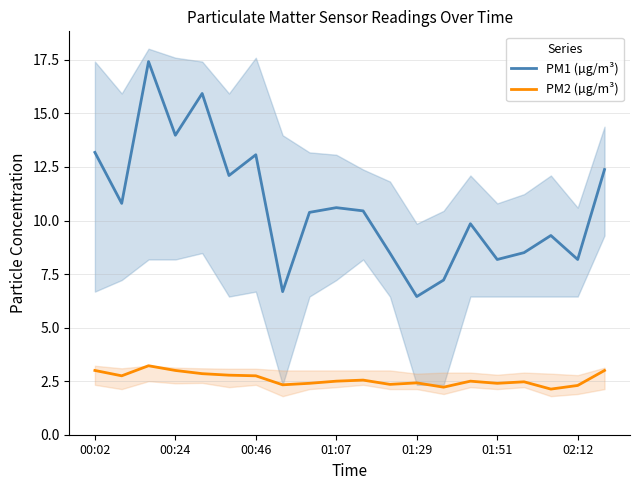

The PM2 (µg/m³) series shows 3.0 at 00:02. True or false?

True